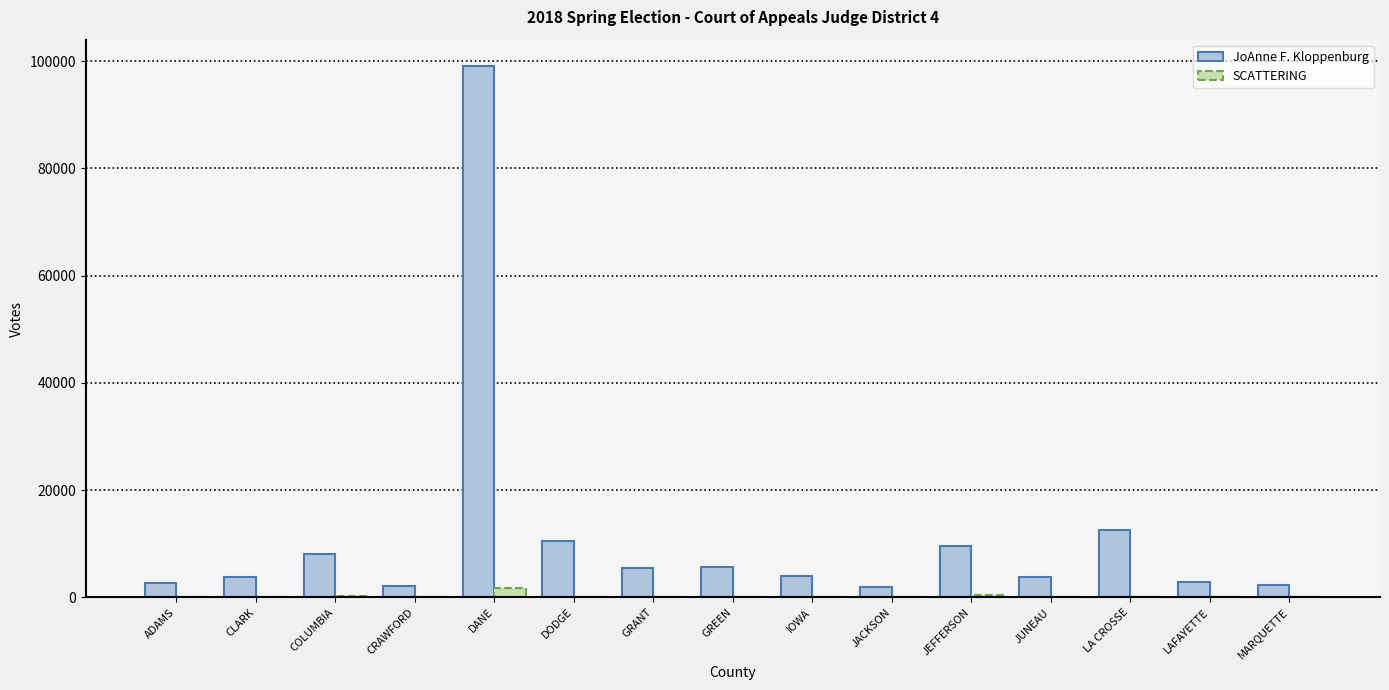

What is the maximum value shown in the chart?

99060